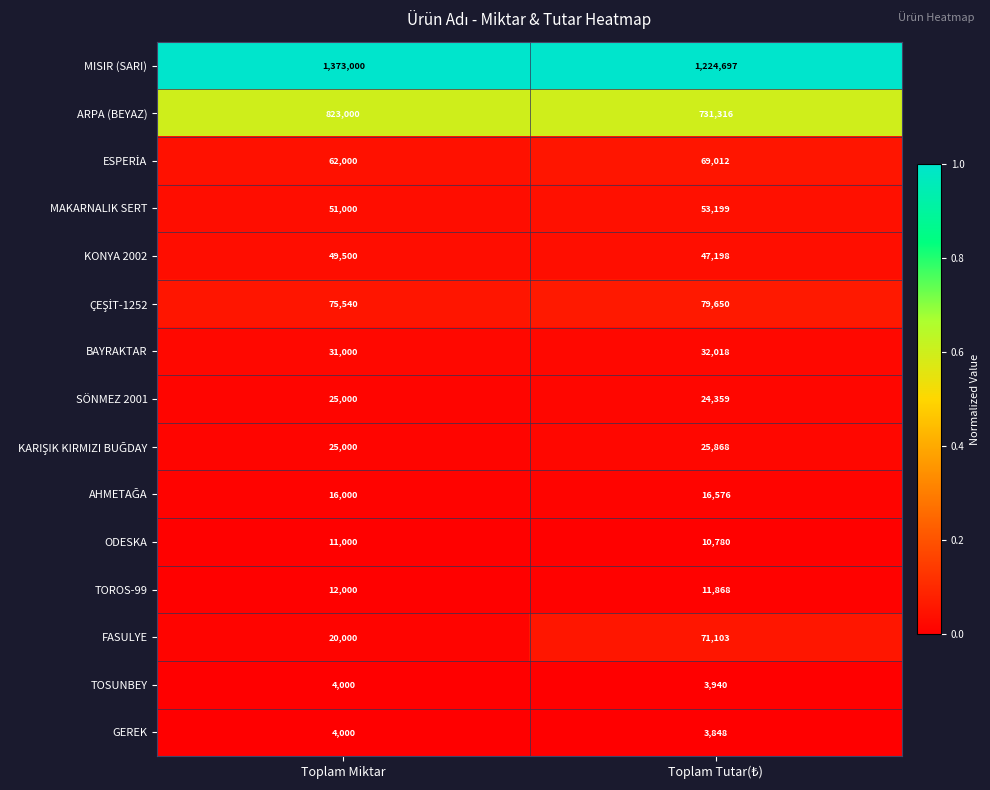

At which category is the sum across all series the highest?

Toplam Miktar